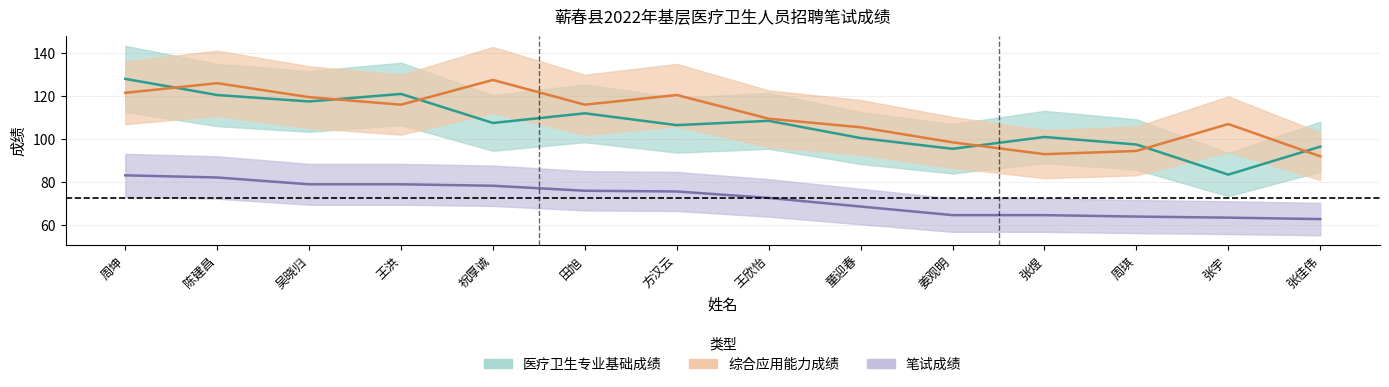

True or false: 笔试成绩 has more than 1 points higher than both neighbors.

False